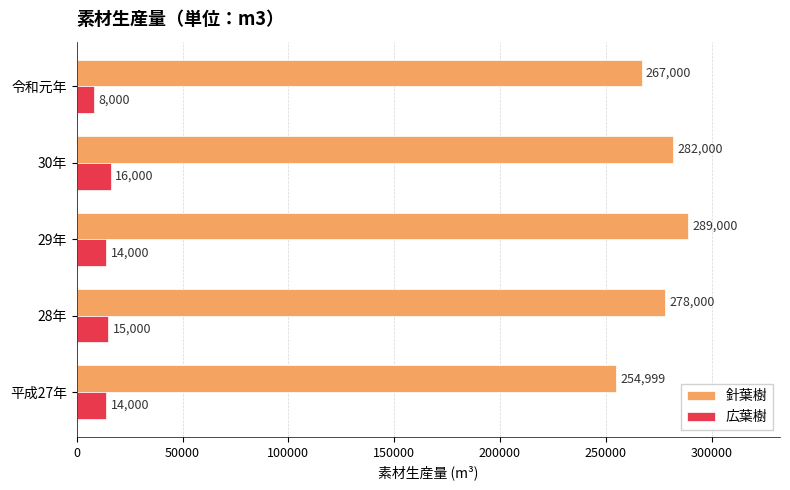

Which category has the lowest value in the 広葉樹 series?

令和元年